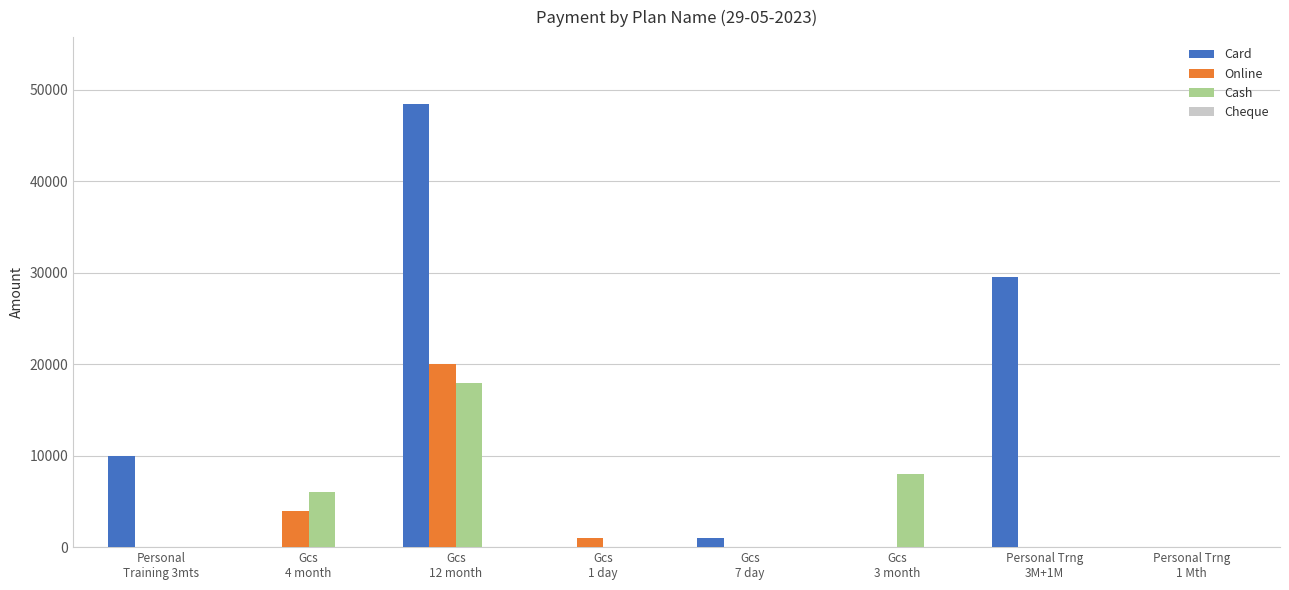

What is the sum of all Card values?

89000